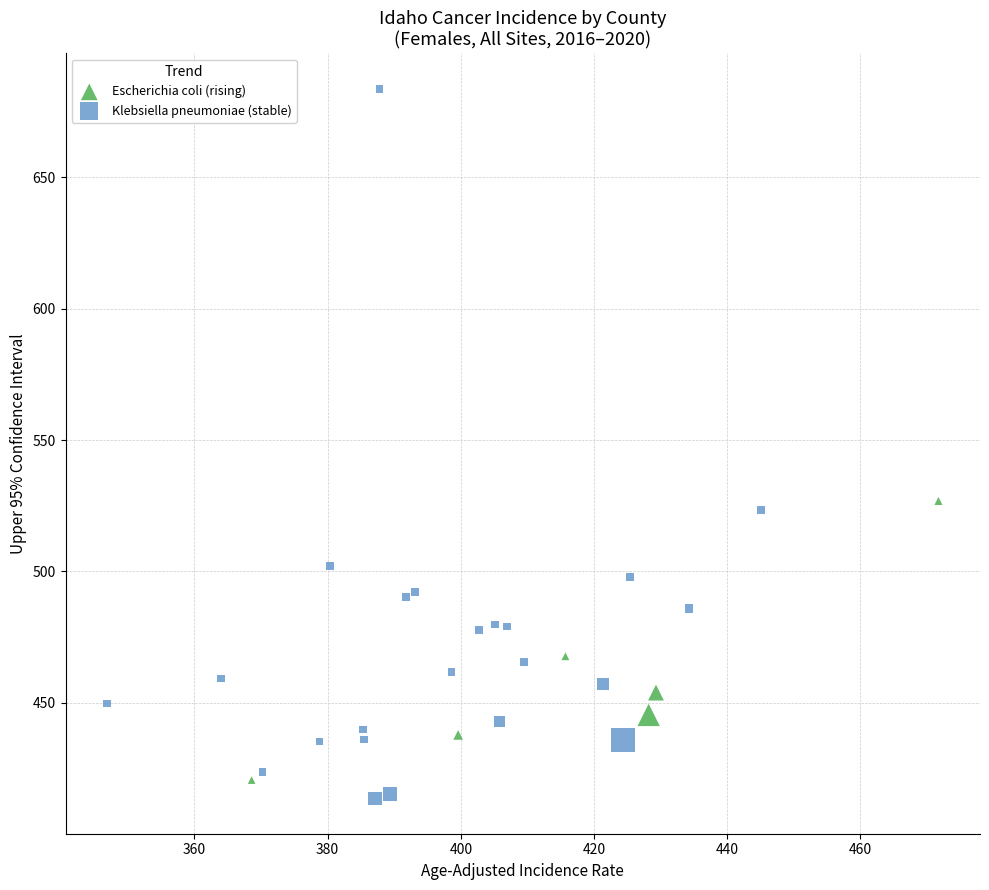

Which series has the widest spread of Y values?

Klebsiella pneumoniae (stable)